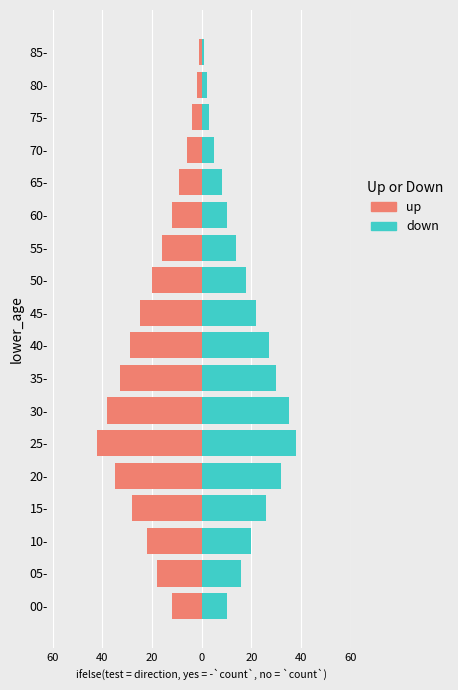

What is the label of the 14th bar from the right?

20-